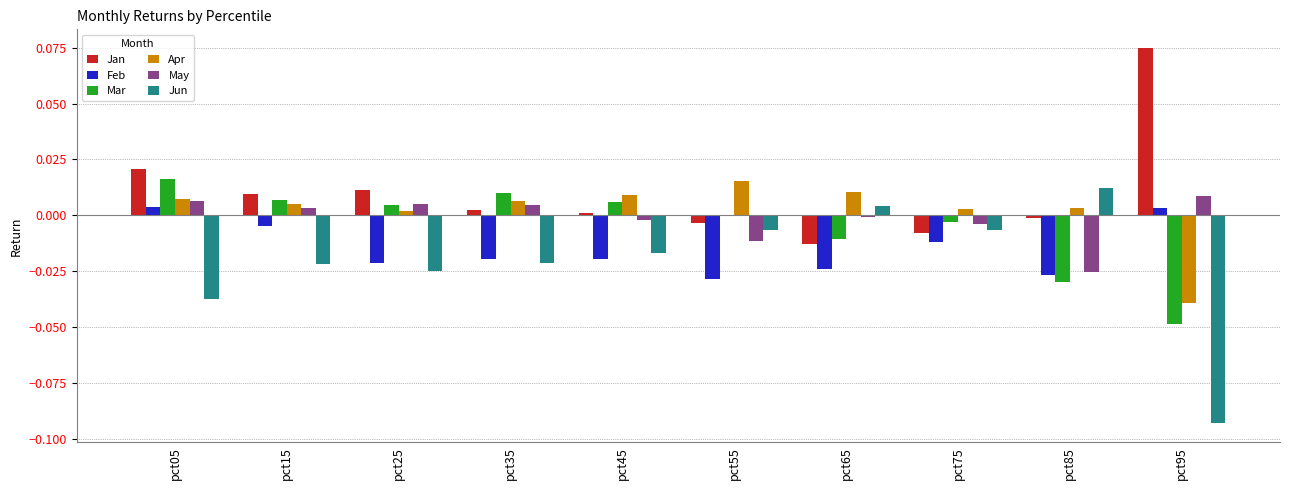

Is the value of Jun at pct95 greater than the value of Mar at pct35?

No